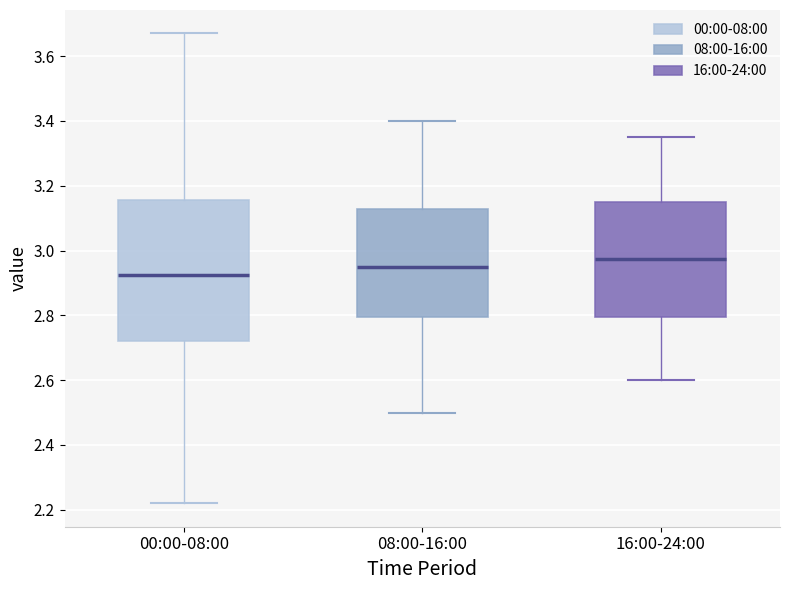

Which box has the lowest median line?

00:00-08:00